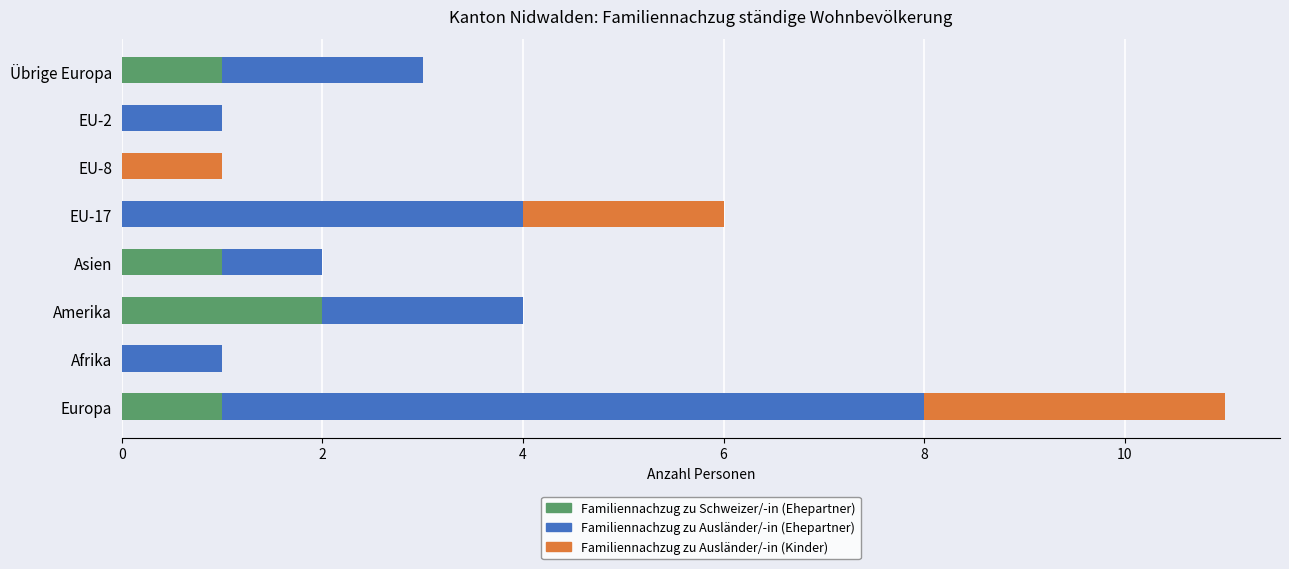

The value of Familiennachzug zu Schweizer/-in (Ehepartner) at EU-8 is 1. True or false?

False